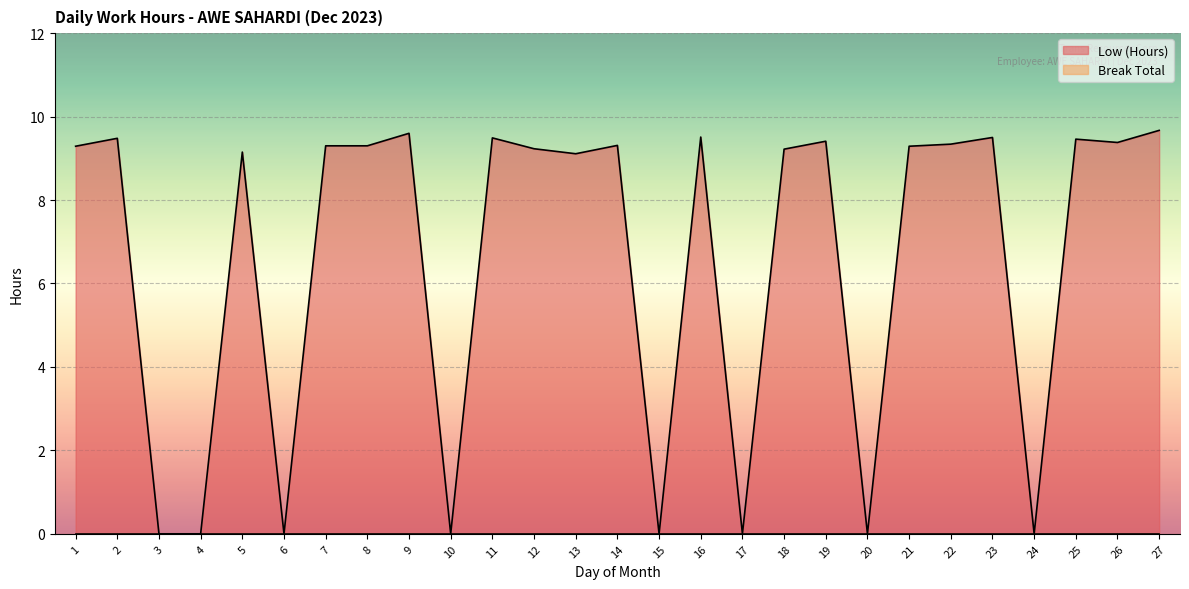

Where is the first local minimum?

6